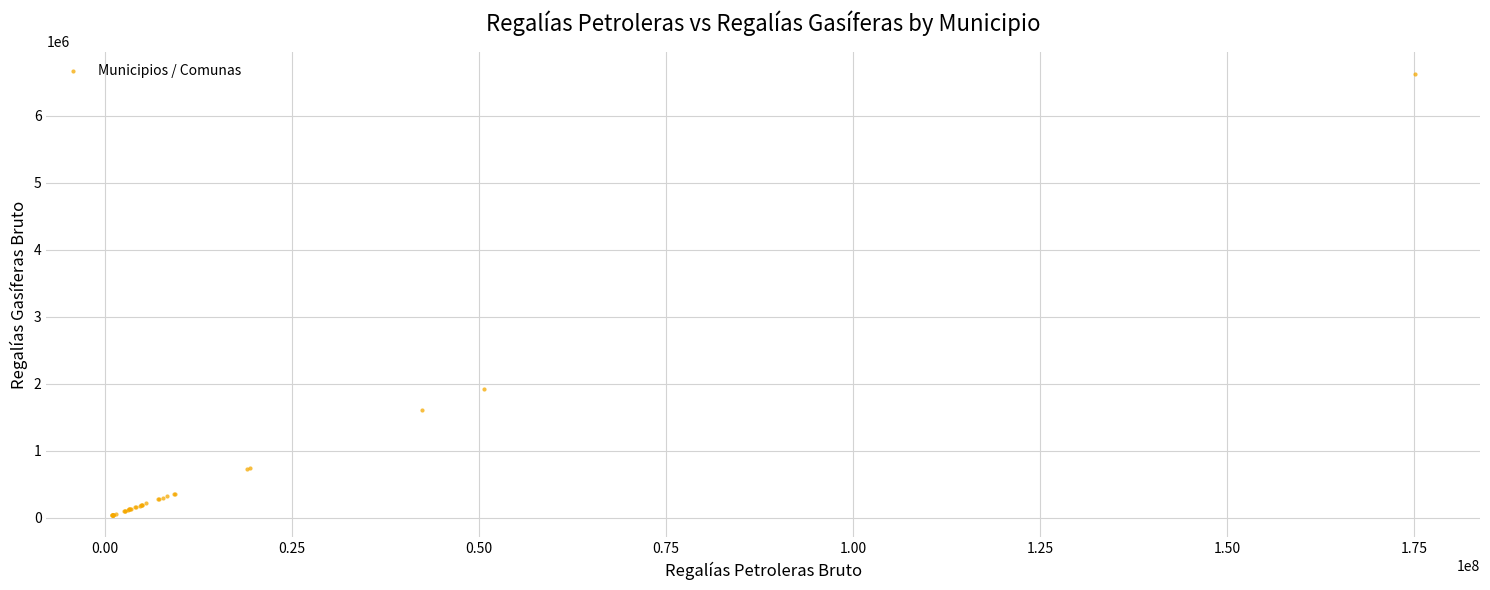

What Y value in the scatter plot is closest to 3331628?

1916192.6